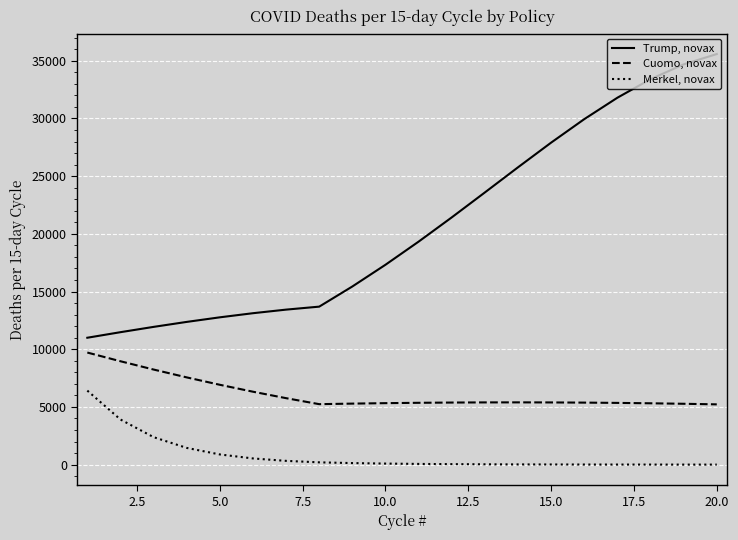

Is this an area chart (filled region under the line)?

No